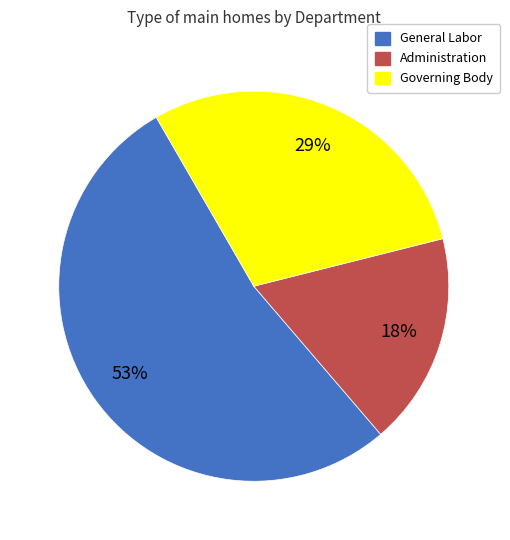

How many slices are in this pie chart?

3